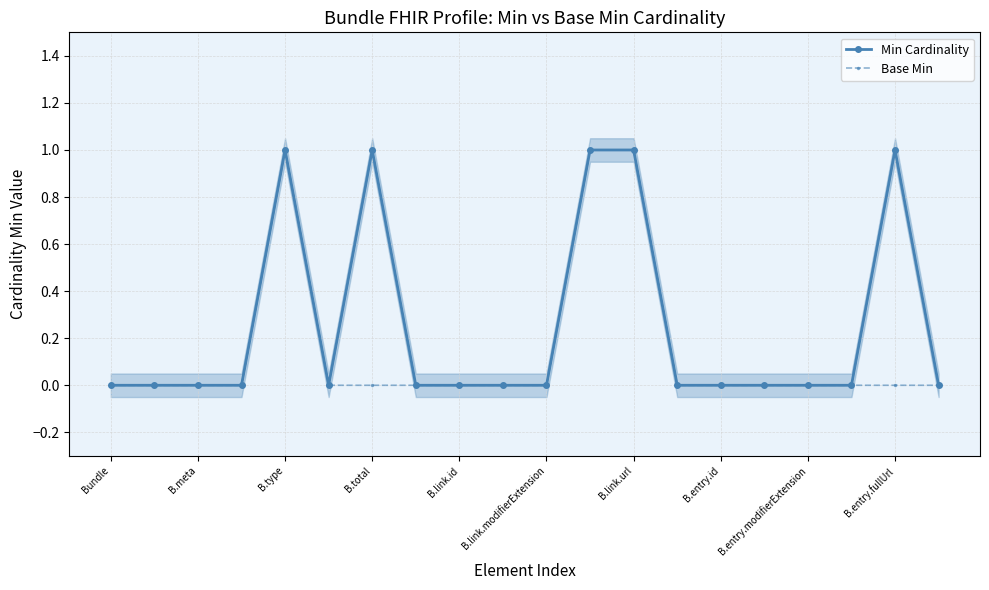

True or false: Base Min has more than 2 interior local peaks.

False